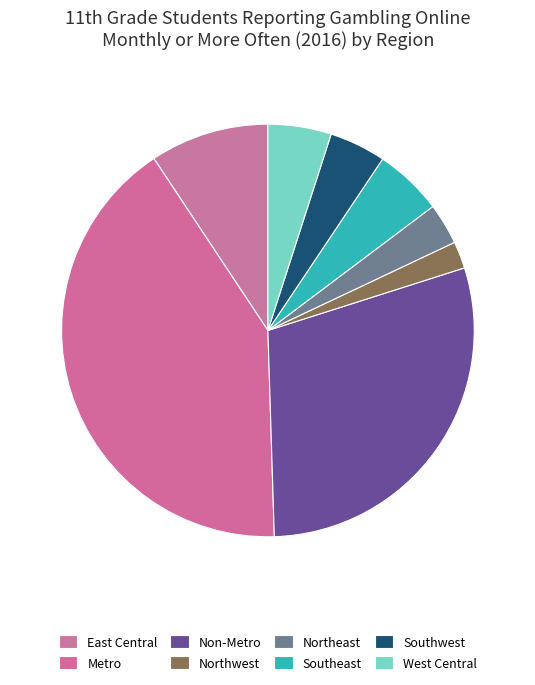

The Southwest slice represents 16% of the pie. True or false?

False